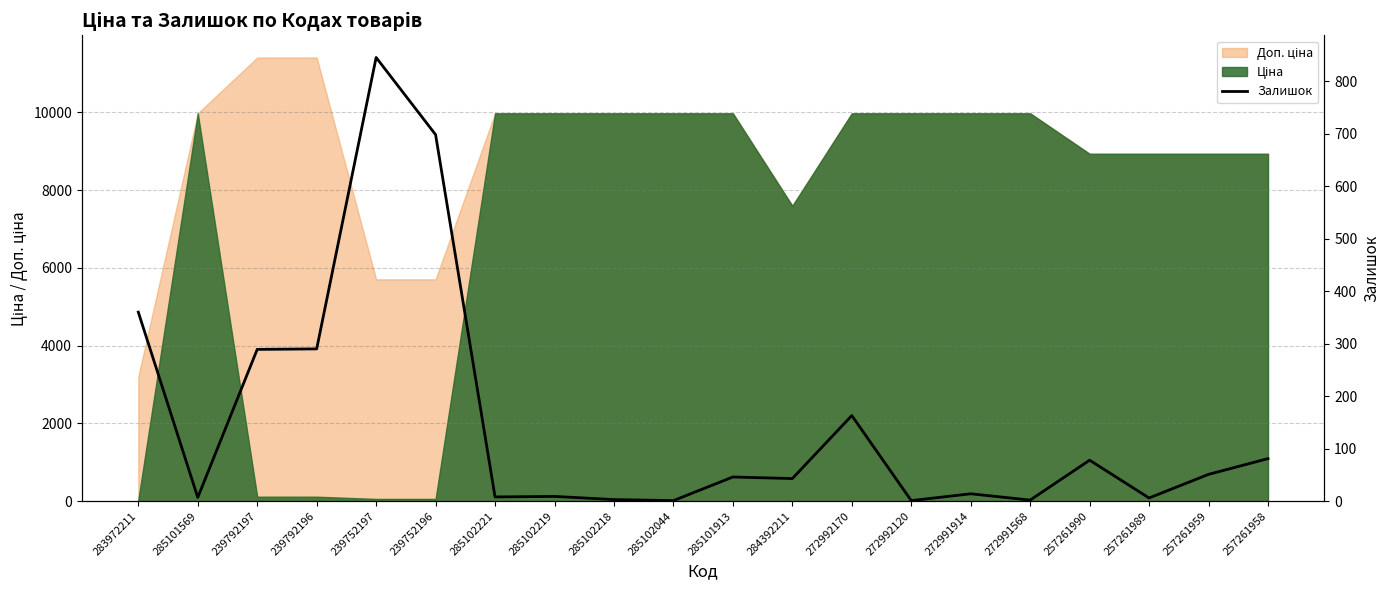

True or false: the data has more than 1 interior local peaks.

True